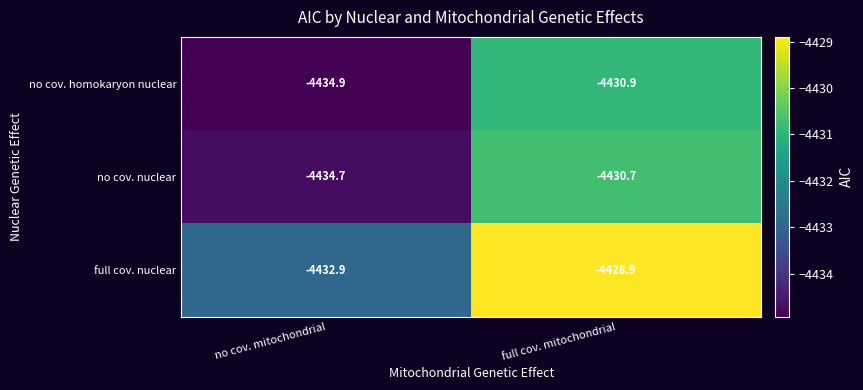

Count the number of data series in this chart.

3